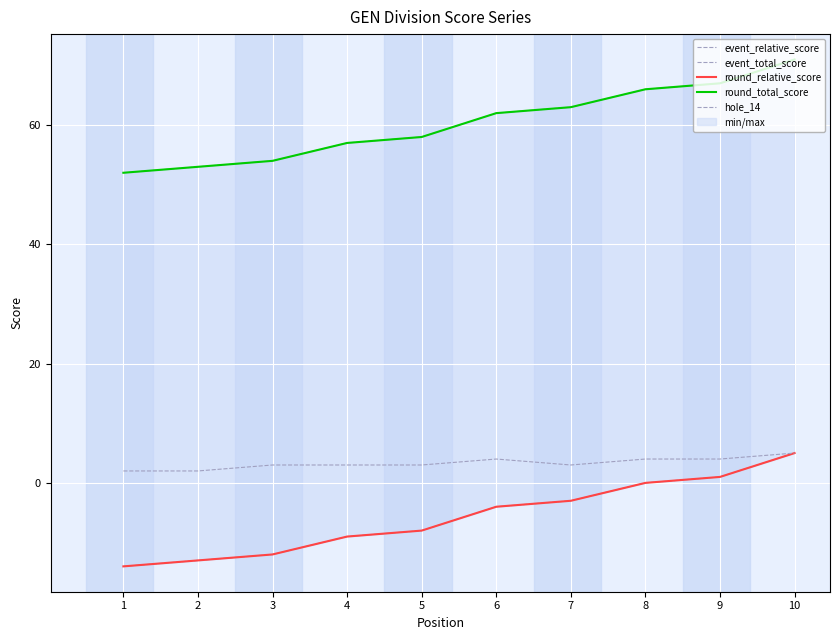

What is the difference between the maximum and minimum values in the event_relative_score series?

19